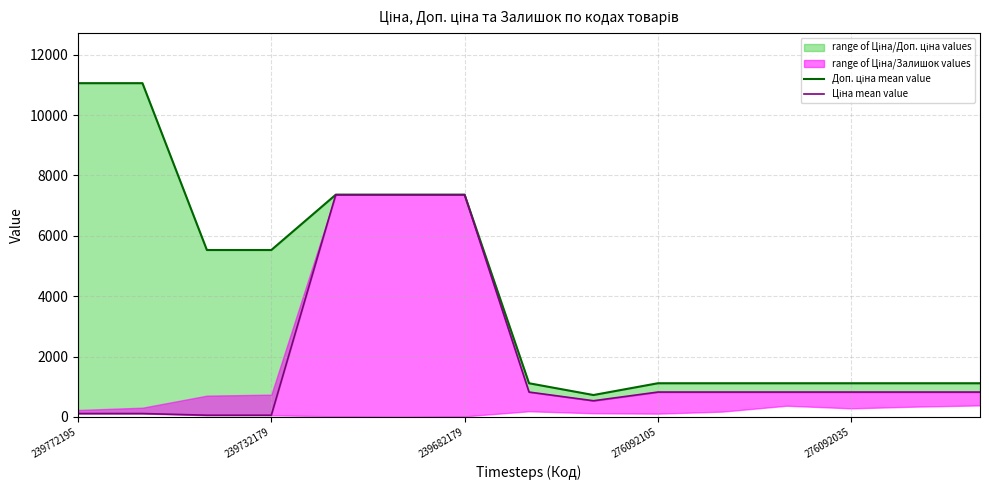

What is the label of the 1st point from the left?

239772195